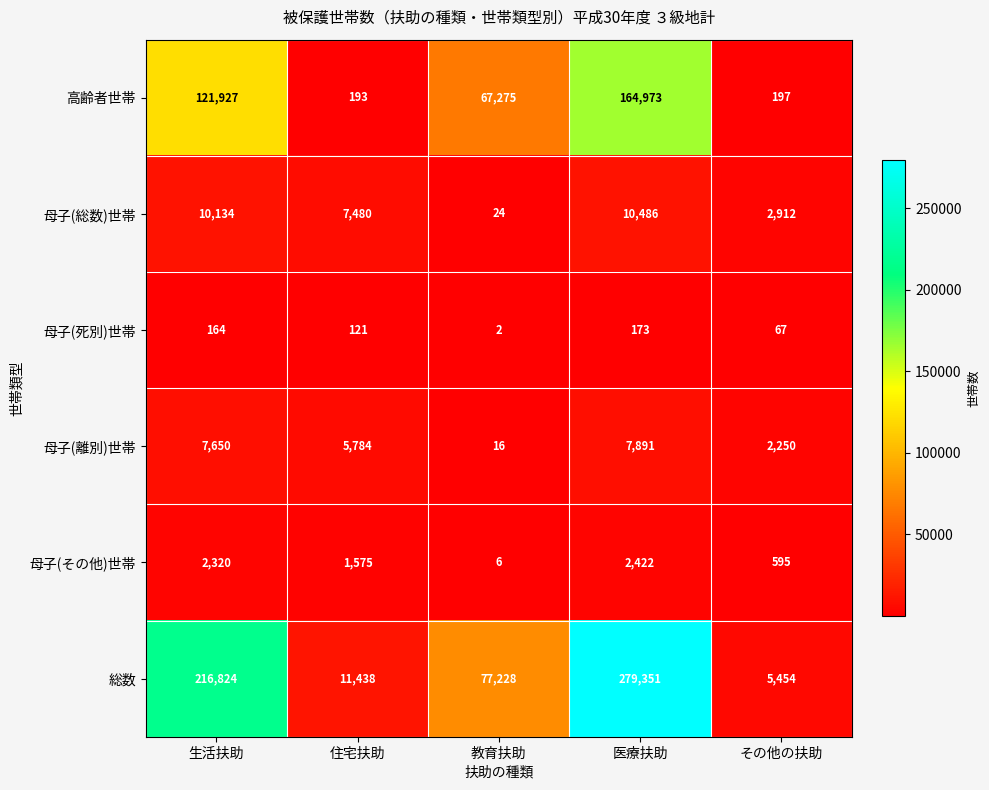

True or false: 高齢者世帯 has a value of 133 at その他の扶助.

False